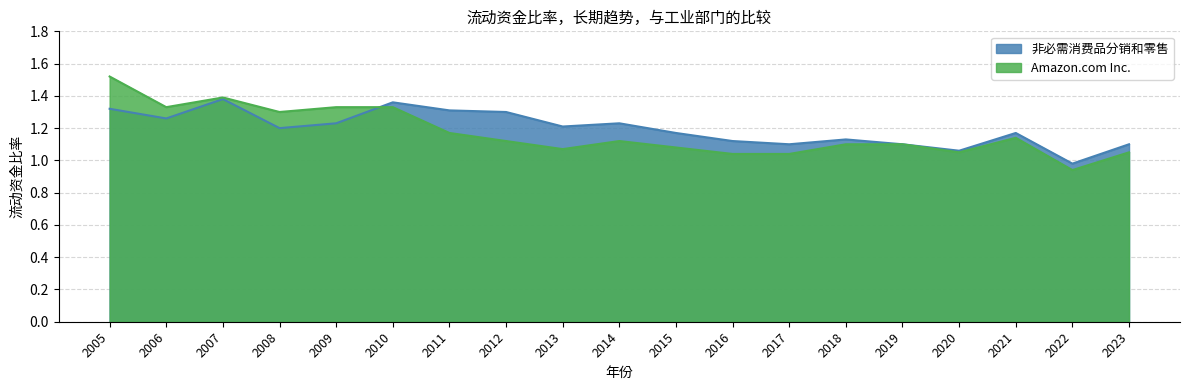

At which category is the sum across all series the highest?

2005